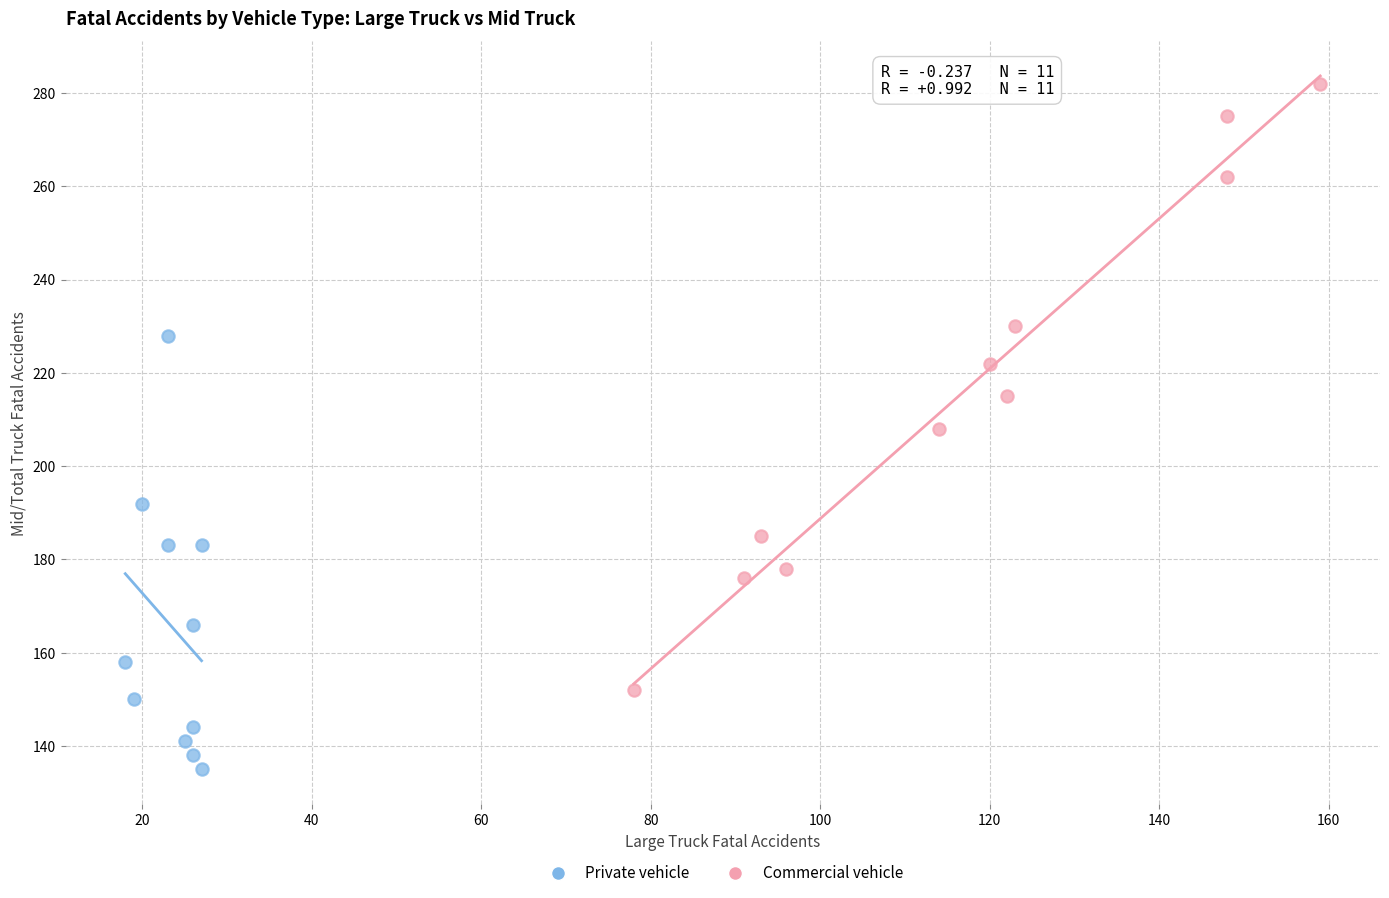

What are all the series names shown in the legend?

Private vehicle, Commercial vehicle